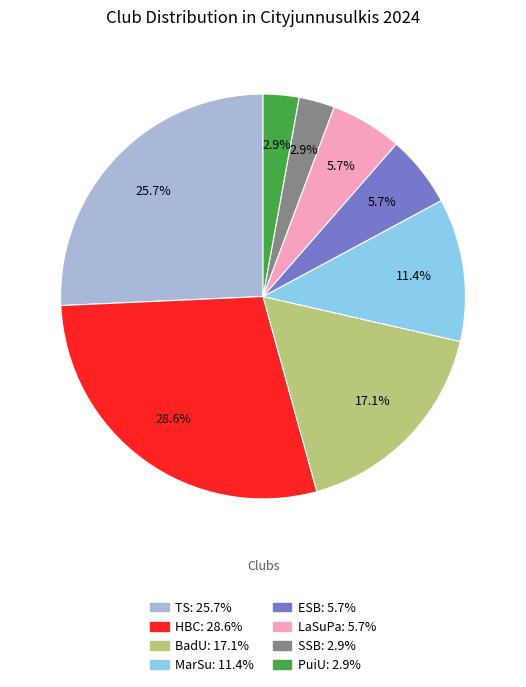

Is there any slice that represents more than half of the pie?

No